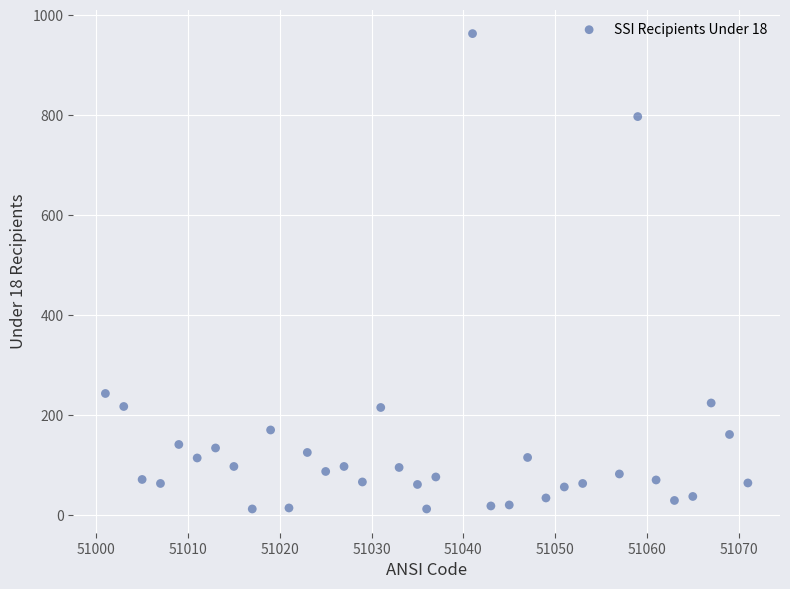

What Y value in the scatter plot is closest to 487?

243